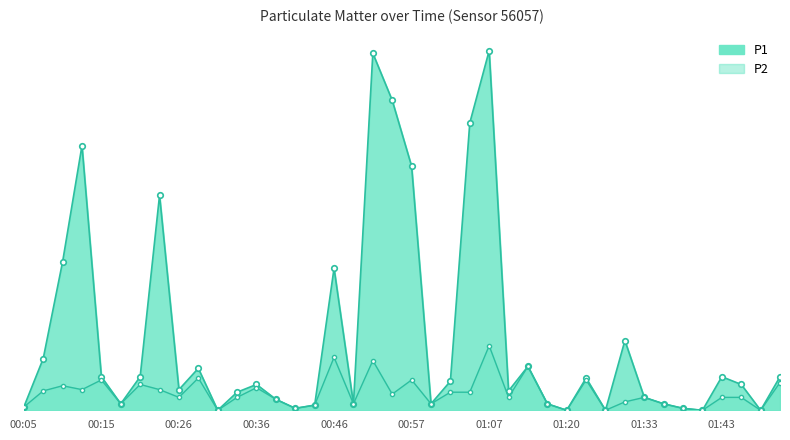

The value of P2_line at 29 is 0.2. True or false?

False